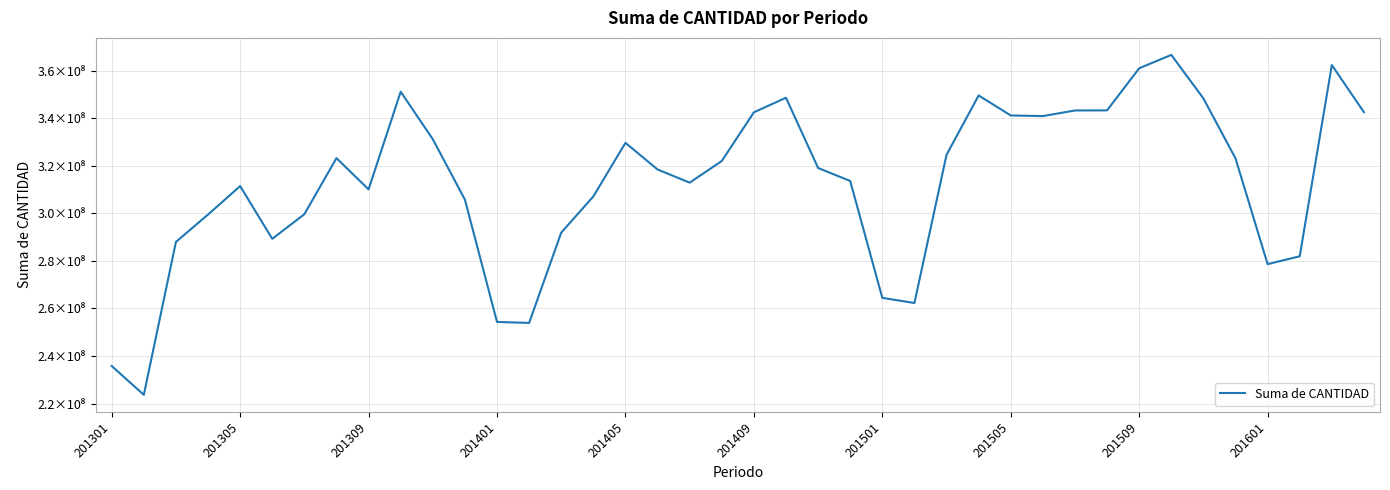

Does the chart display data point markers on the line(s)?

No